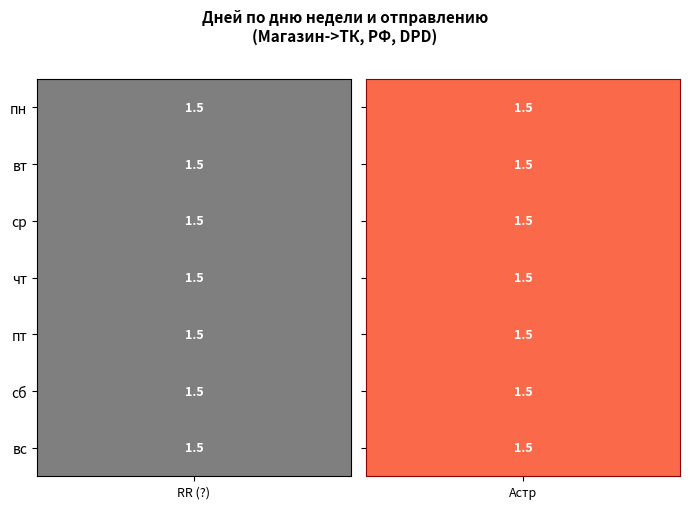

The value of пт at 1 is 1. True or false?

False